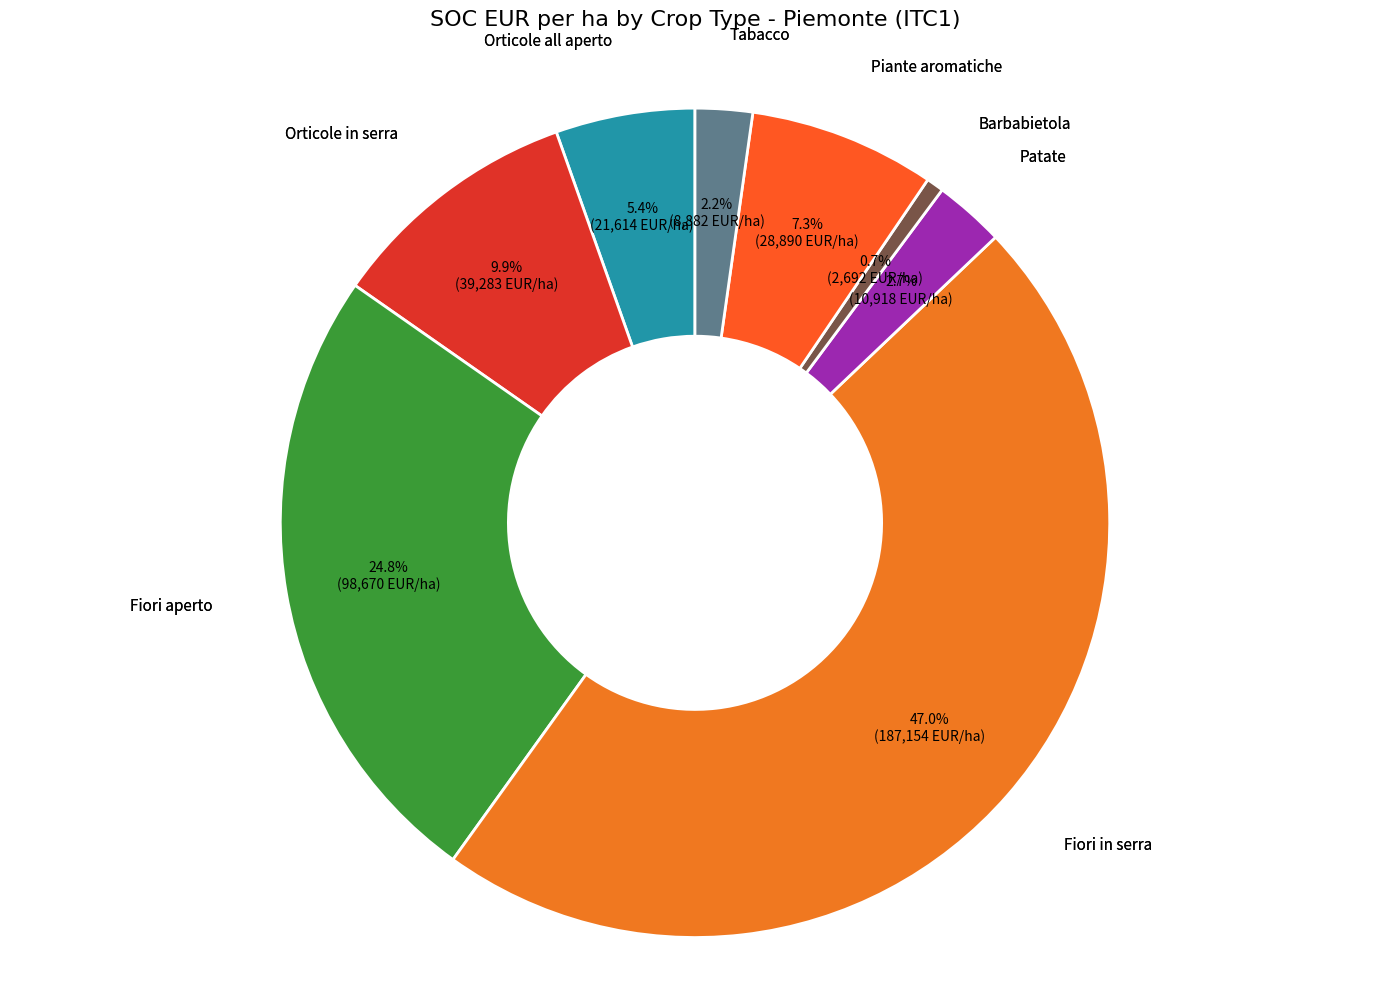

Which category has the biggest portion of the pie?

Fiori in serra